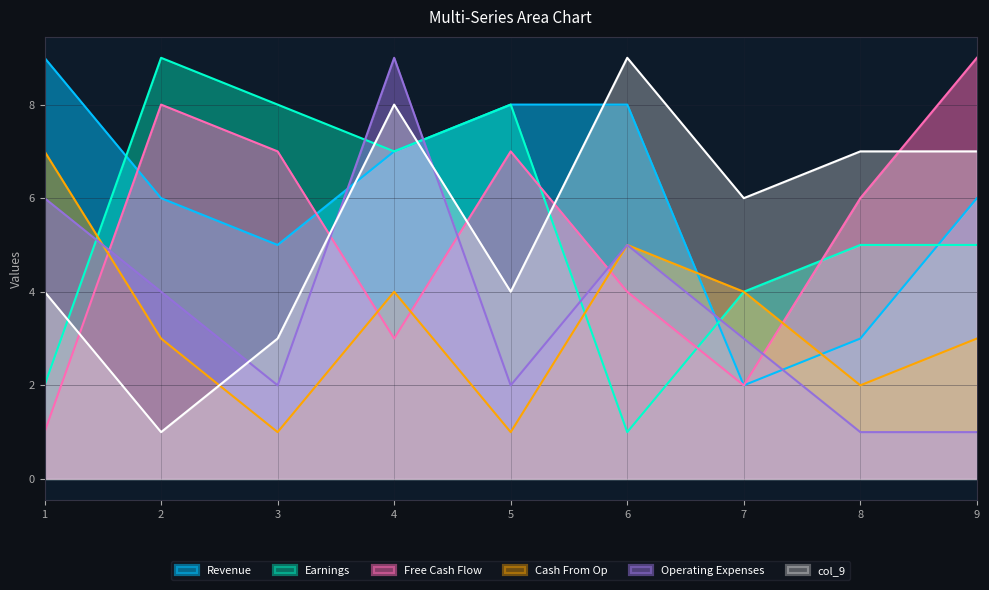

How many series are shown in this chart?

6